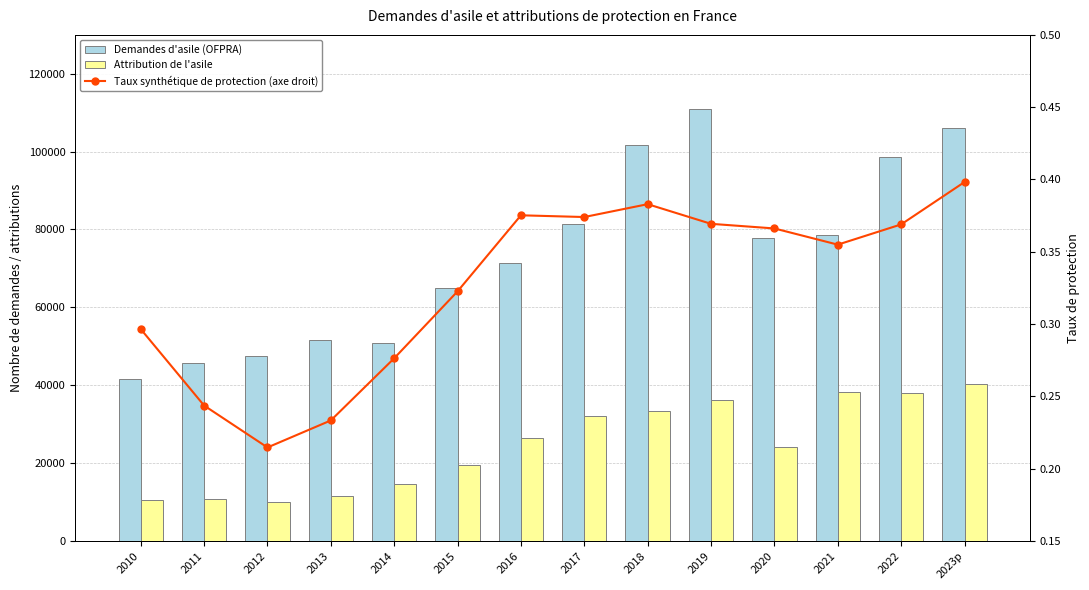

Reading right to left, list all the values displayed in this chart.

Demandes d'asile (OFPRA): 106189.0	98678.0	78660.0	77873.0	110888.0	101737.0	81327.0	71290.0	64942.0	50952.0	51715.0	47467.0	45654.0	41619.0
Attribution de l'asile: 40275.0	38059.0	38123.0	24181.0	36275.0	33330.0	31964.0	26499.0	19506.0	14589.0	11428.0	10028.0	10755.0	10377.0
Taux synthétique de protection (axe droit): 0.4	0.4	0.4	0.4	0.4	0.4	0.4	0.4	0.3	0.3	0.2	0.2	0.2	0.3